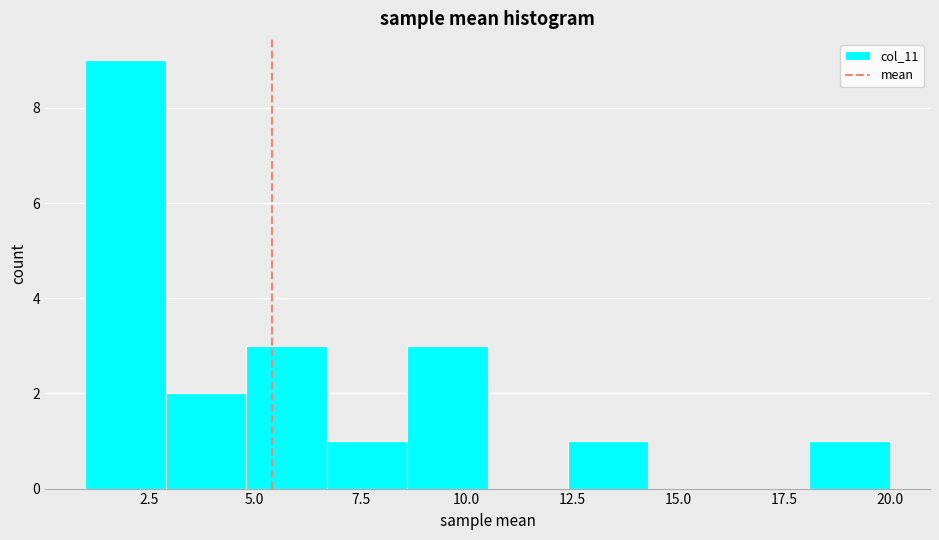

Read against the x-axis, roughly where is the centre of the tallest bar?

2.0